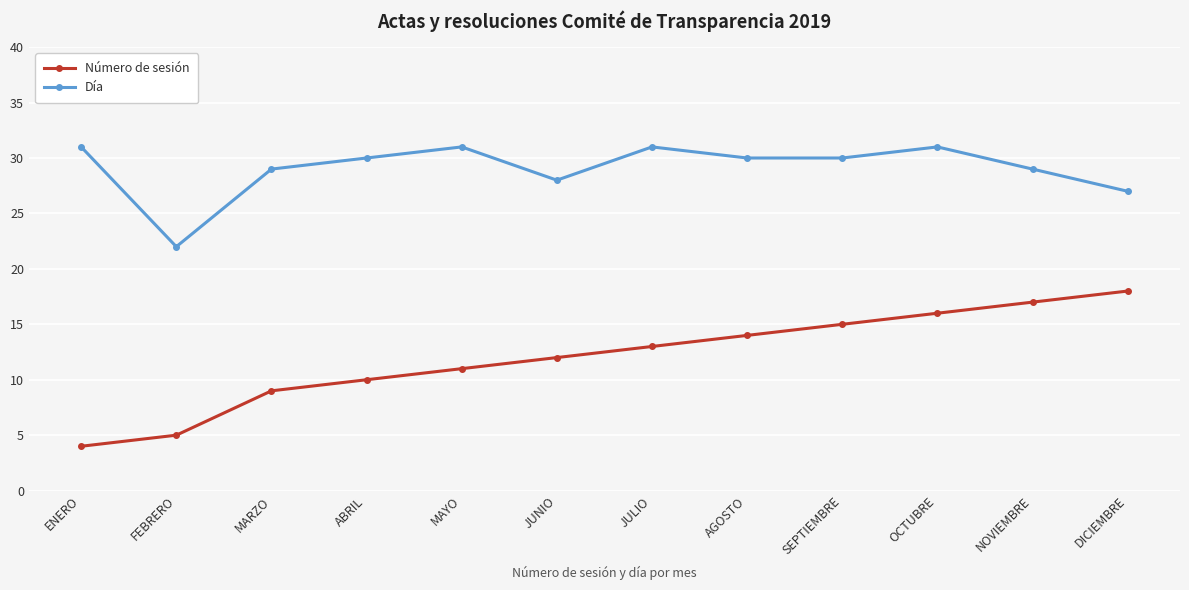

List the labels in order of Número de sesión value, largest first.

DICIEMBRE, NOVIEMBRE, OCTUBRE, SEPTIEMBRE, AGOSTO, JULIO, JUNIO, MAYO, ABRIL, MARZO, FEBRERO, ENERO